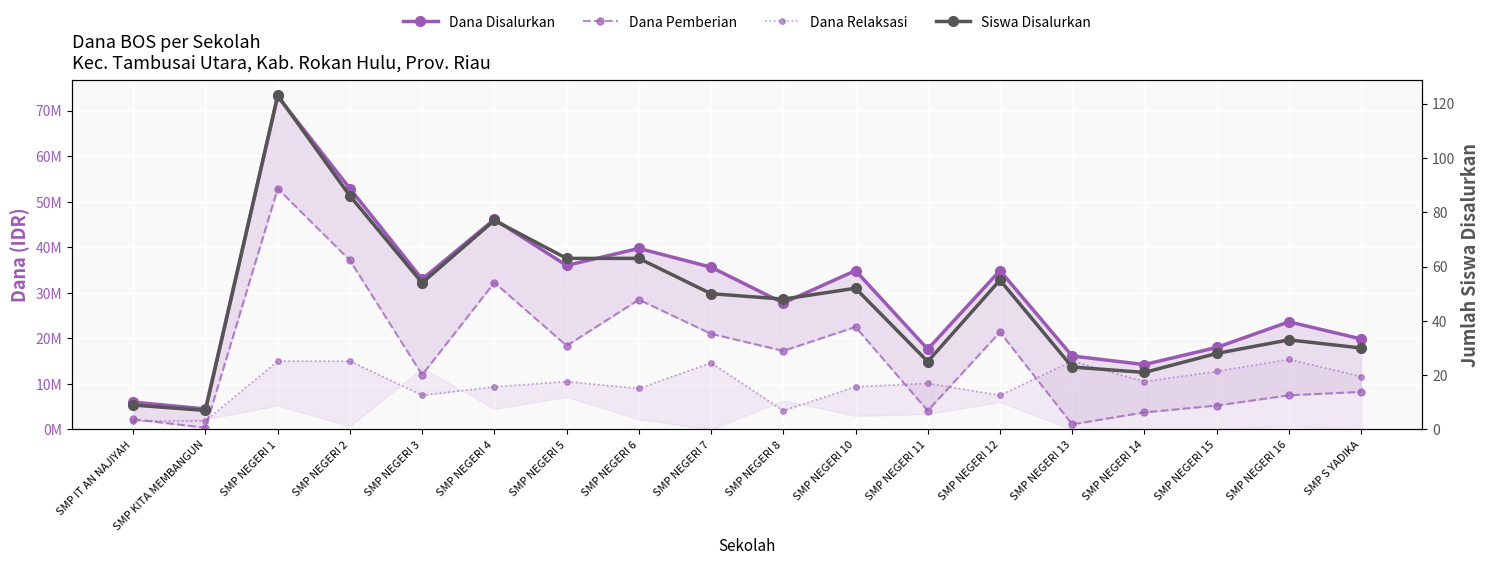

True or false: Siswa Disalurkan has a value of 52 at SMP NEGERI 10.

True